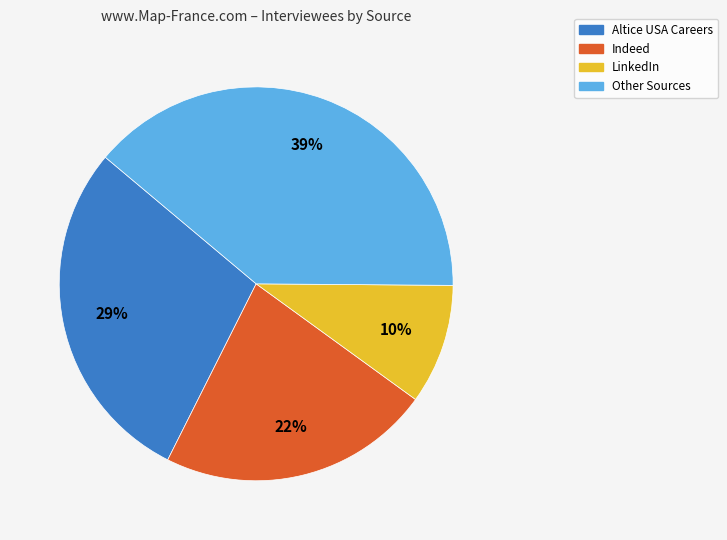

To the nearest percent, what is the difference between the largest and smallest slice percentages?

29%